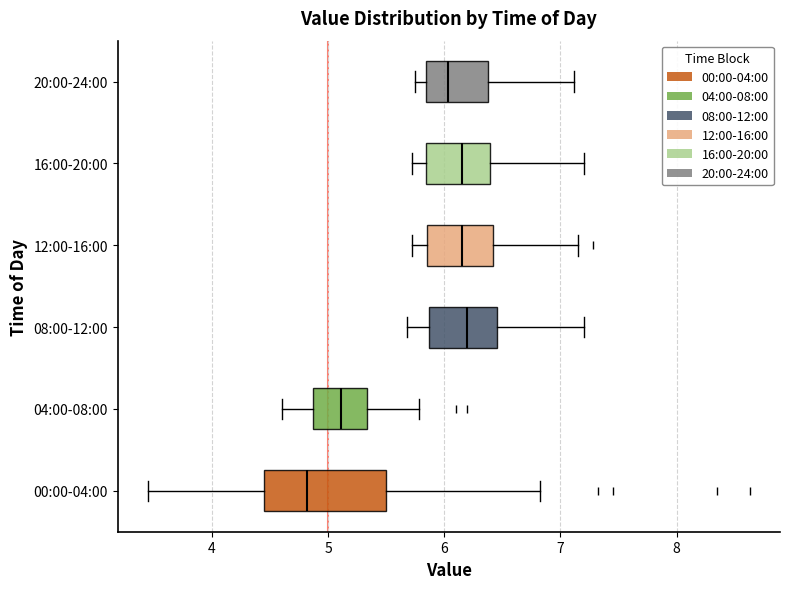

Reading bottom to top, read every box against the x-axis: the position of its median line, the range the box covers, and the ends of its whiskers. The values are not printed on the chart, so give them approximately, as read against the axis.

00:00-04:00: median 4.8, box 4.5 to 5.5, whiskers 3.5 to 6.8
04:00-08:00: median 5.1, box 4.9 to 5.3, whiskers 4.6 to 5.8
08:00-12:00: median 6.2, box 5.9 to 6.5, whiskers 5.7 to 7.2
12:00-16:00: median 6.2, box 5.9 to 6.4, whiskers 5.7 to 7.2
16:00-20:00: median 6.2, box 5.8 to 6.4, whiskers 5.7 to 7.2
20:00-24:00: median 6.0, box 5.8 to 6.4, whiskers 5.8 (just left of the box's left edge) to 7.1